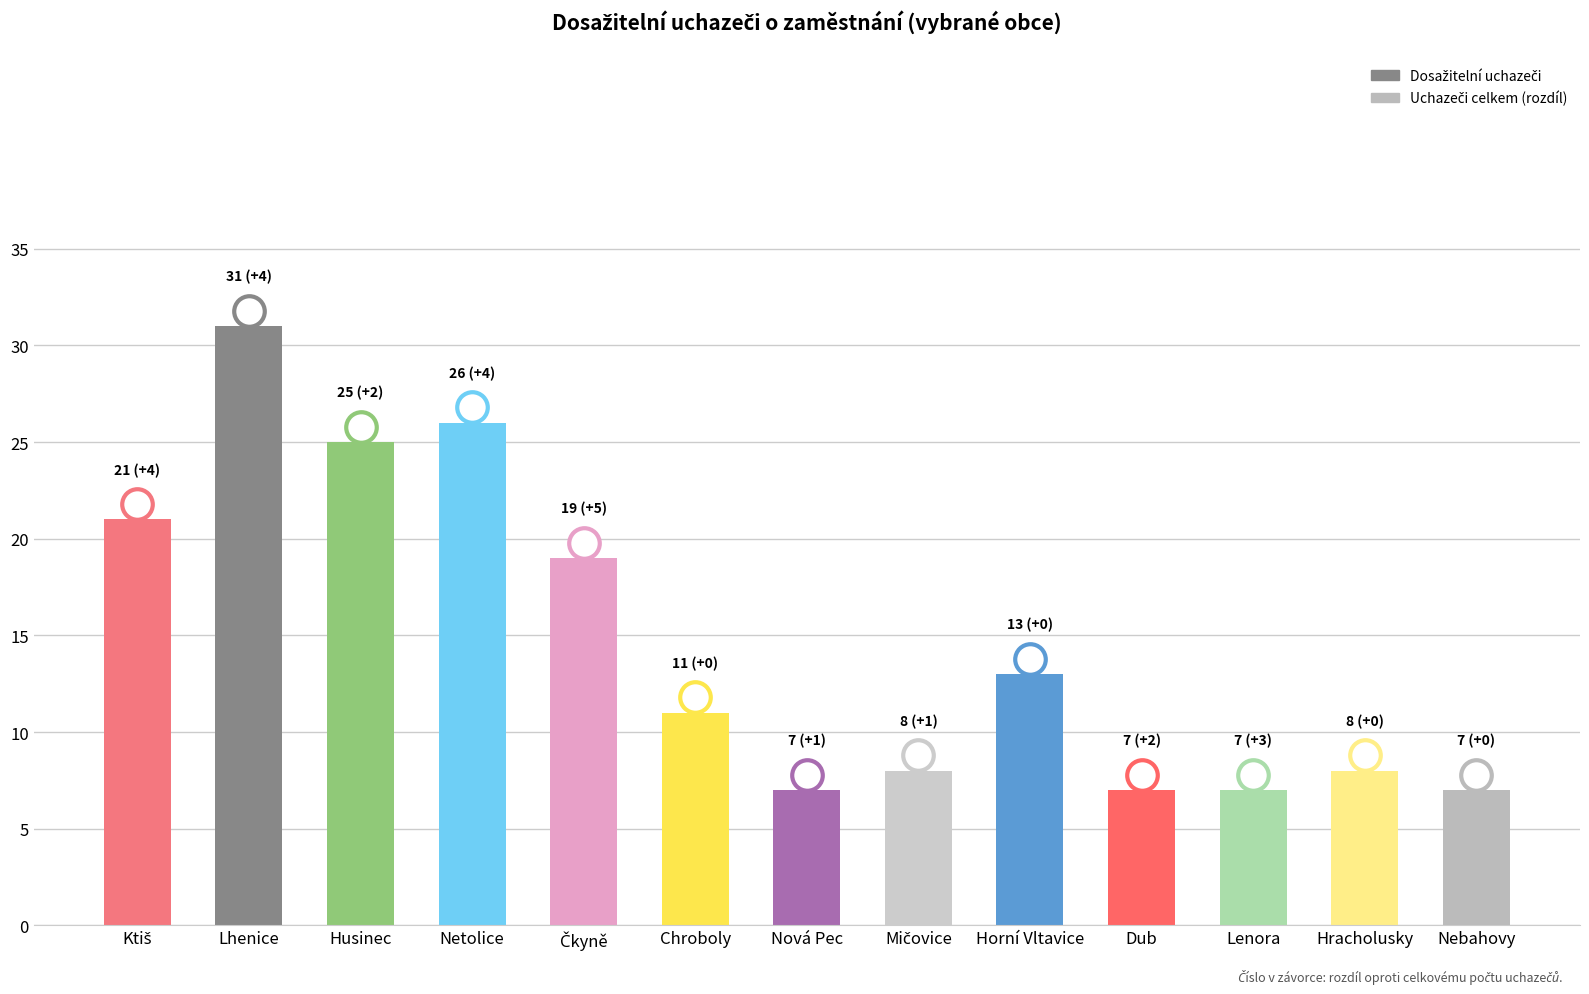

How many distinct data groups are displayed?

1